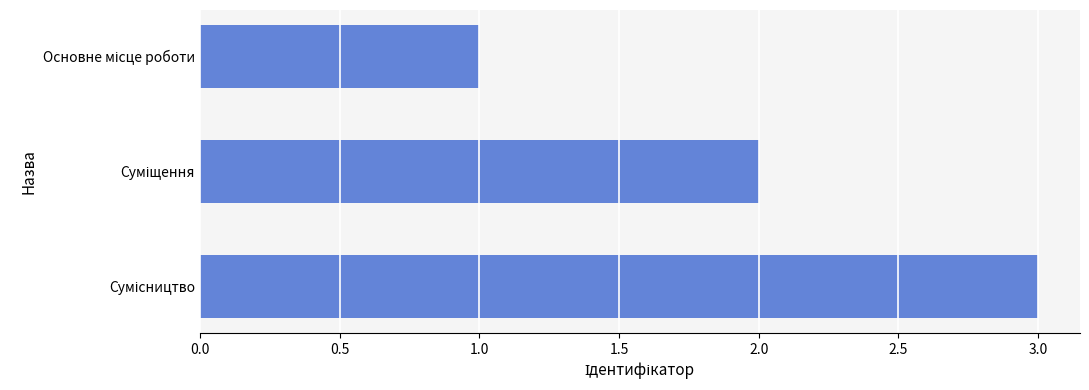

How many values are between 1 and 3?

3